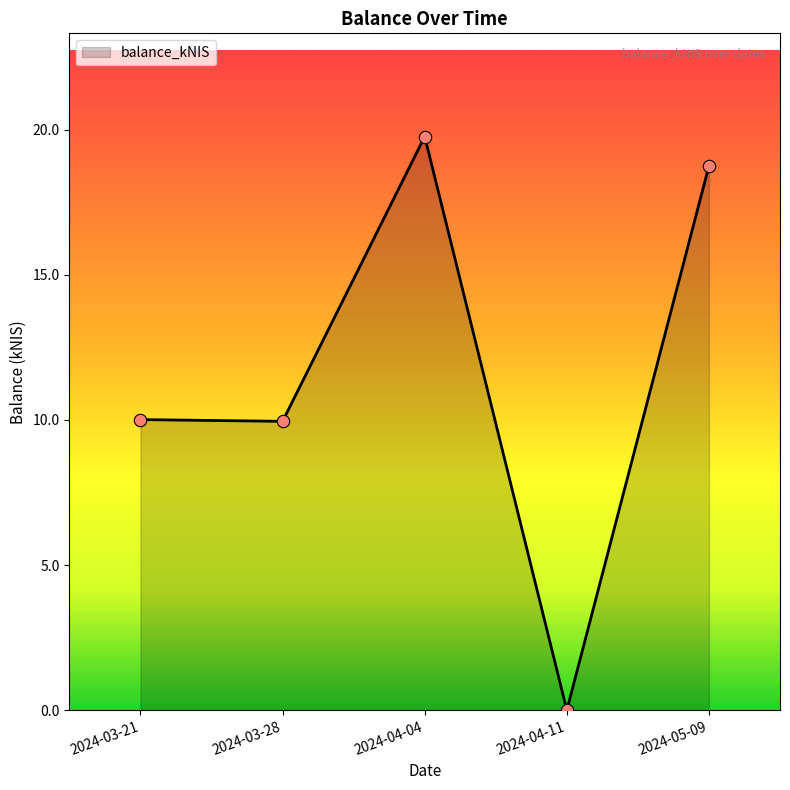

Approximately how many times larger is the value at 2024-03-21 compared to 2024-04-04?

0.5